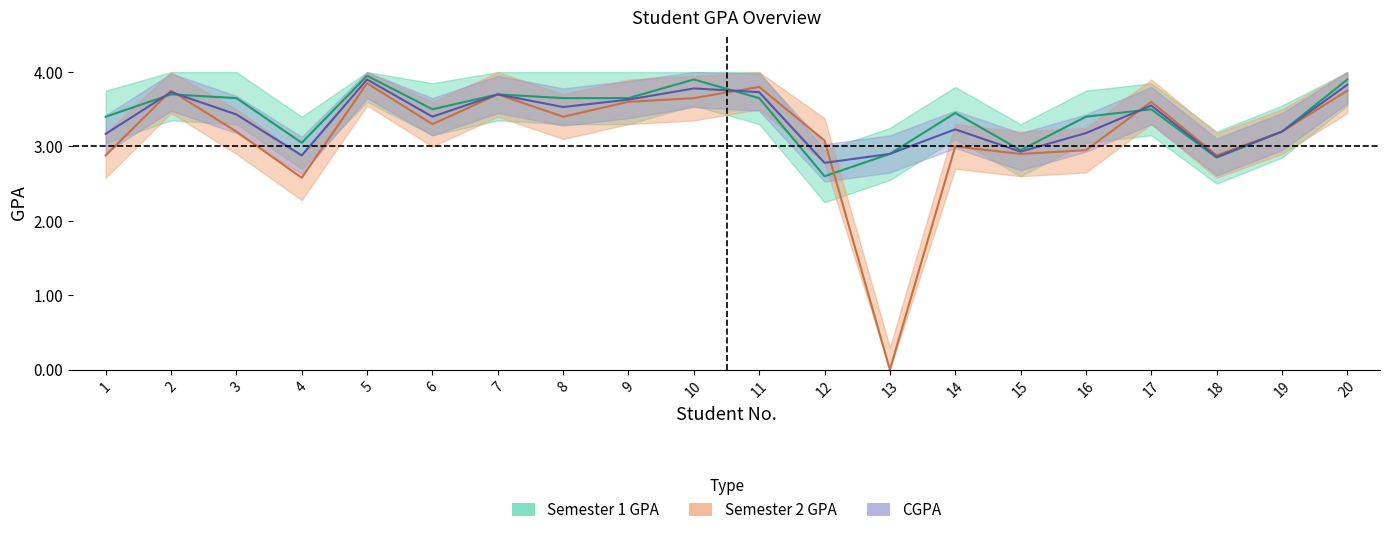

Between 11 and 18, which series saw the biggest shift?

Sem2_GPA_center